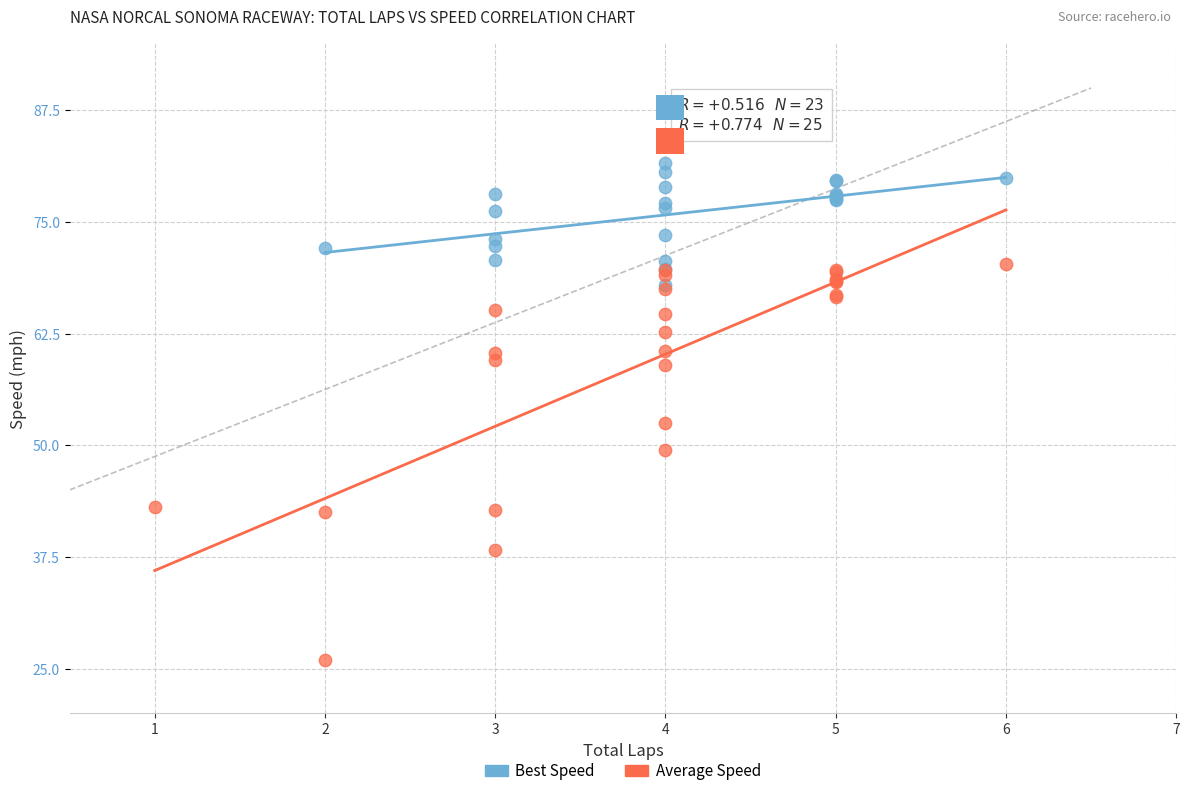

Which series has the largest Y range (max minus min)?

Average Speed